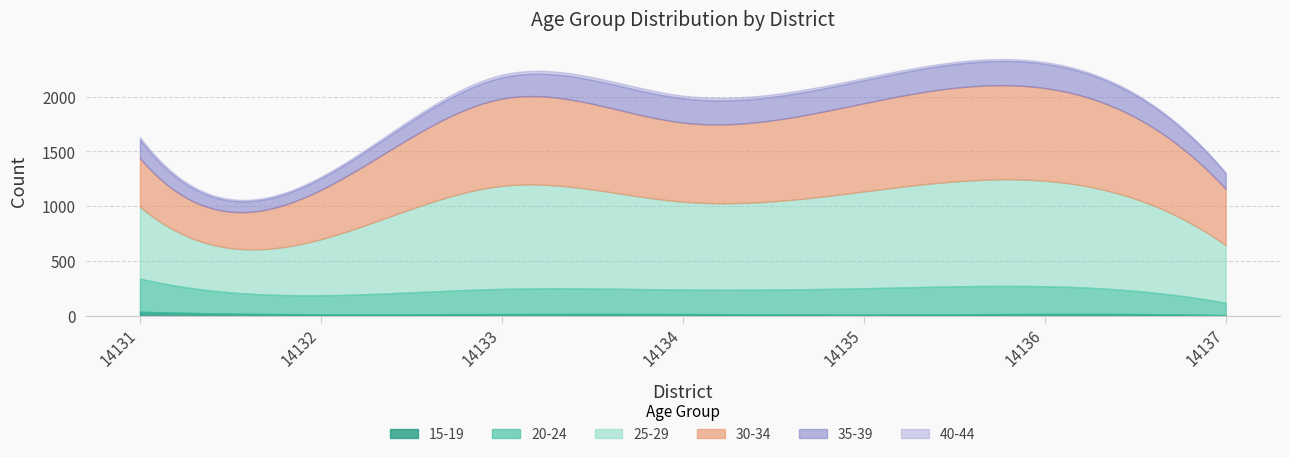

What is the sum of the 40-44 values at 14132 and 14133?

41